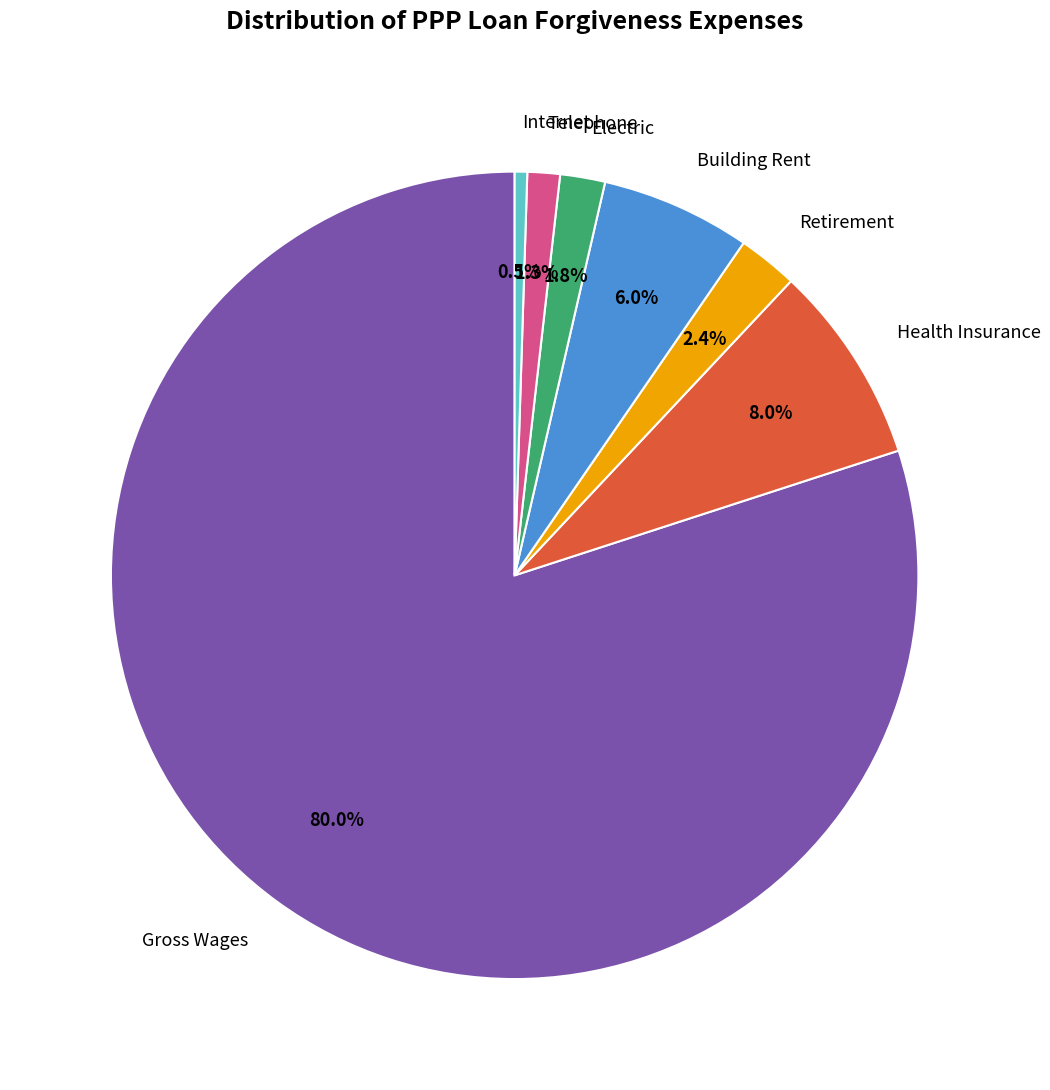

Does any single category account for the majority?

Yes